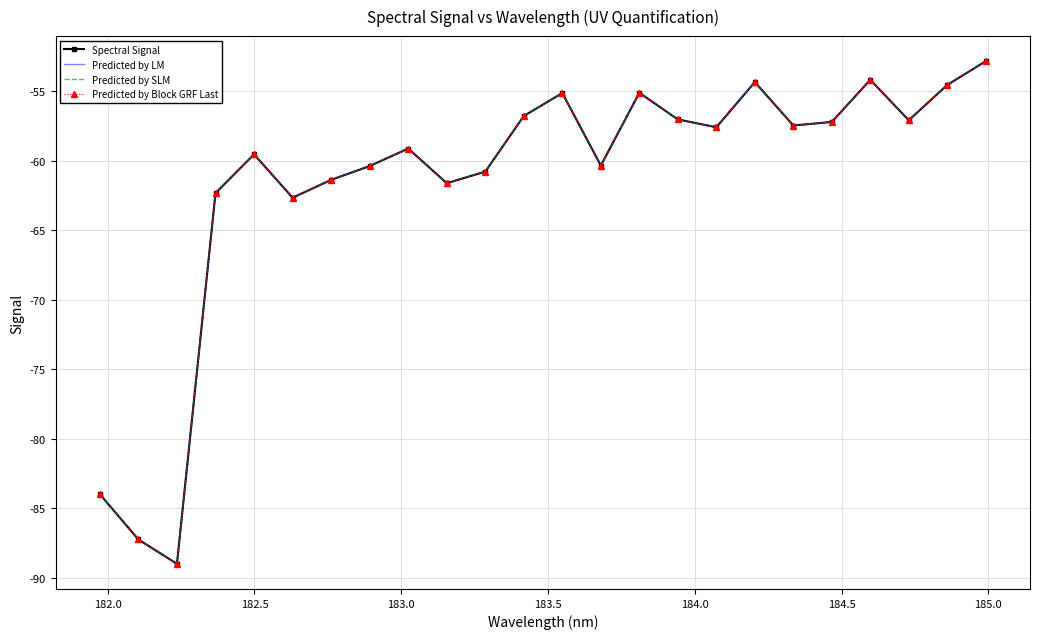

Which series has the widest spread of values?

Spectral Signal